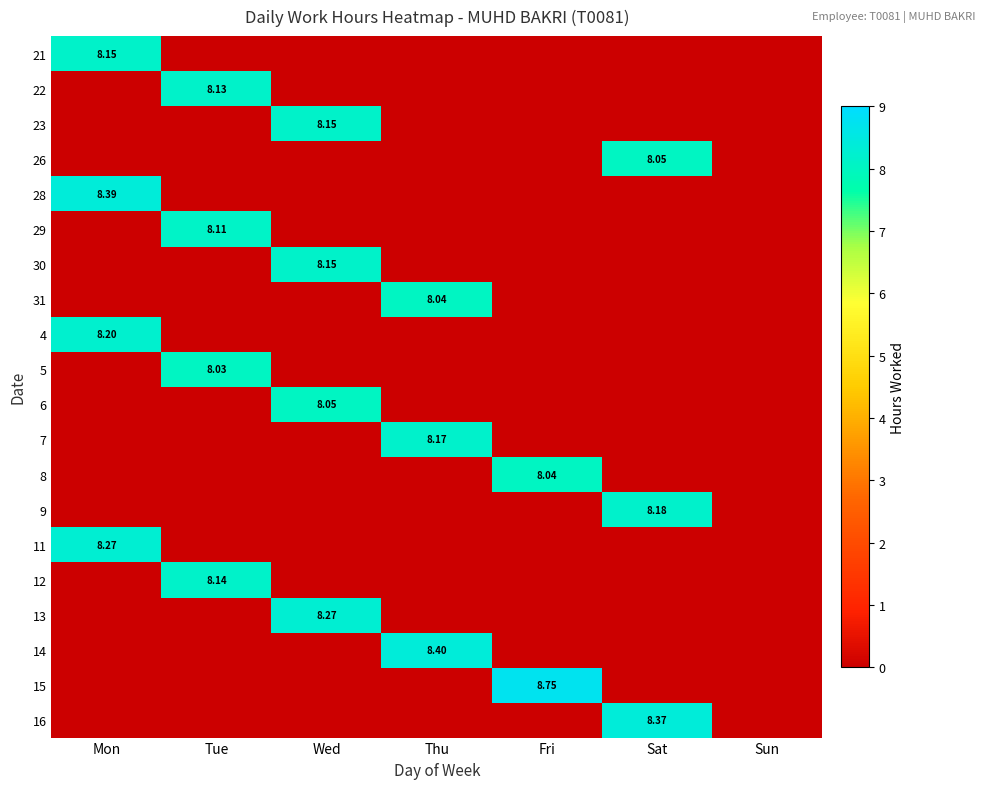

At Tue, list the series in order from smallest to largest.

21, 23, 26, 28, 30, 31, 4, 6, 7, 8, 9, 11, 13, 14, 15, 16, 5, 29, 22, 12